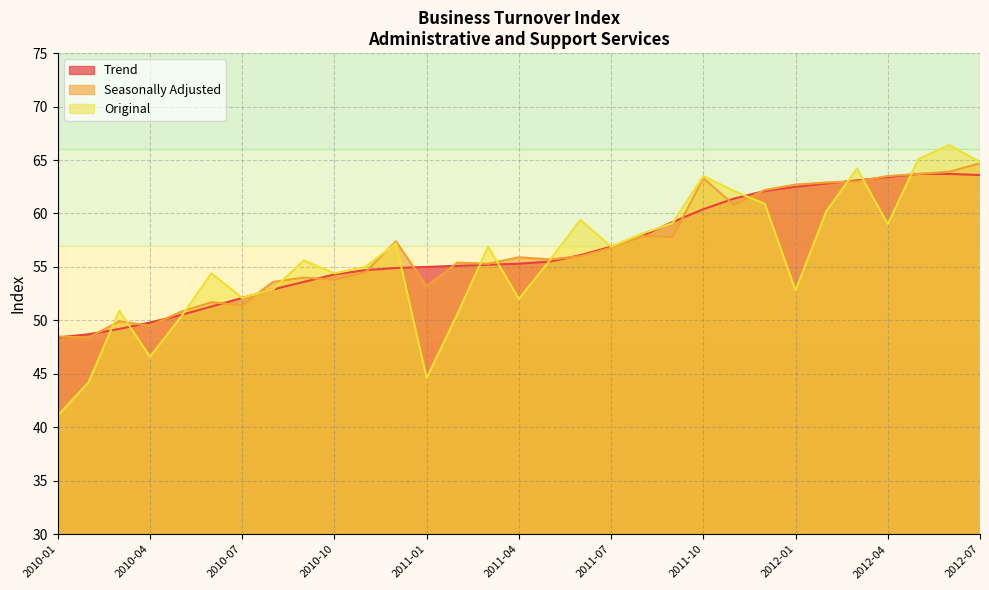

What is the average value of the Original series?

55.7